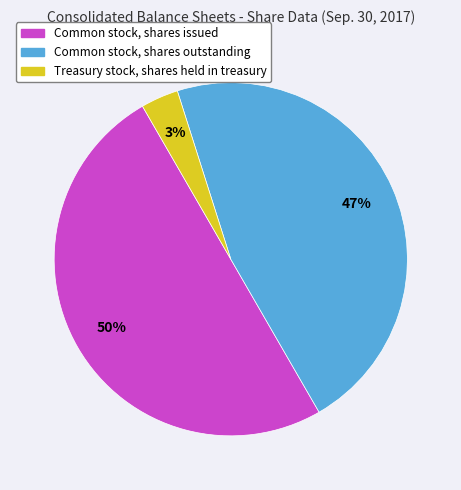

To the nearest percent, what is the combined percentage of Treasury stock, shares held in treasury and Common stock, shares outstanding?

50%